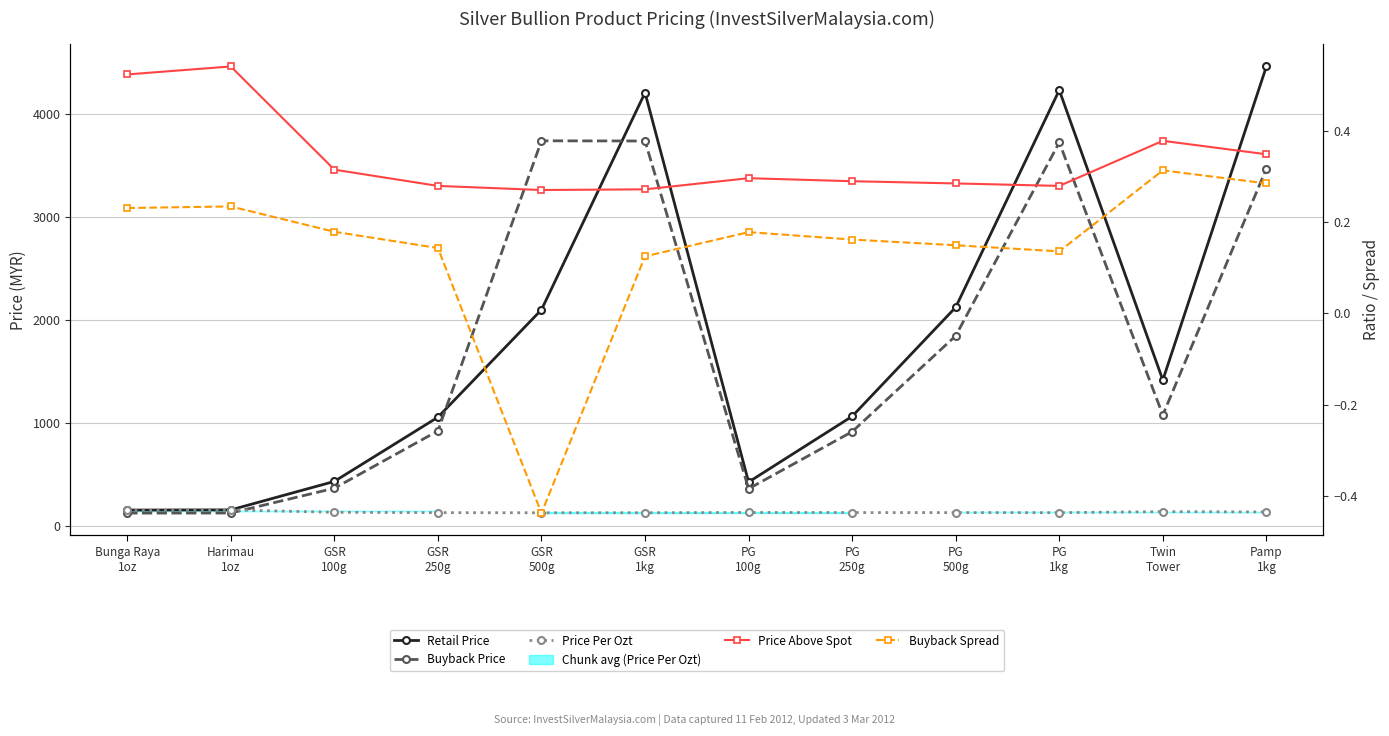

Which series has the widest spread of values?

Retail Price